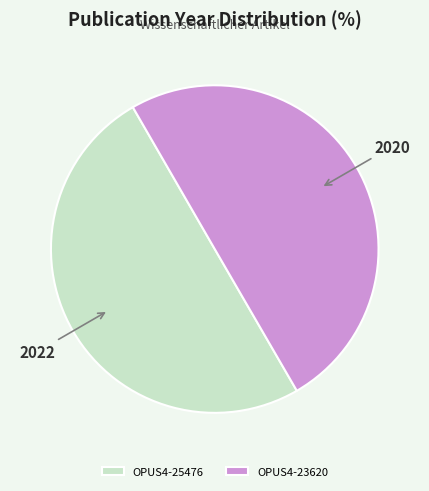

What is the ratio of the value at OPUS4-23620 to the value at OPUS4-25476?

1.0